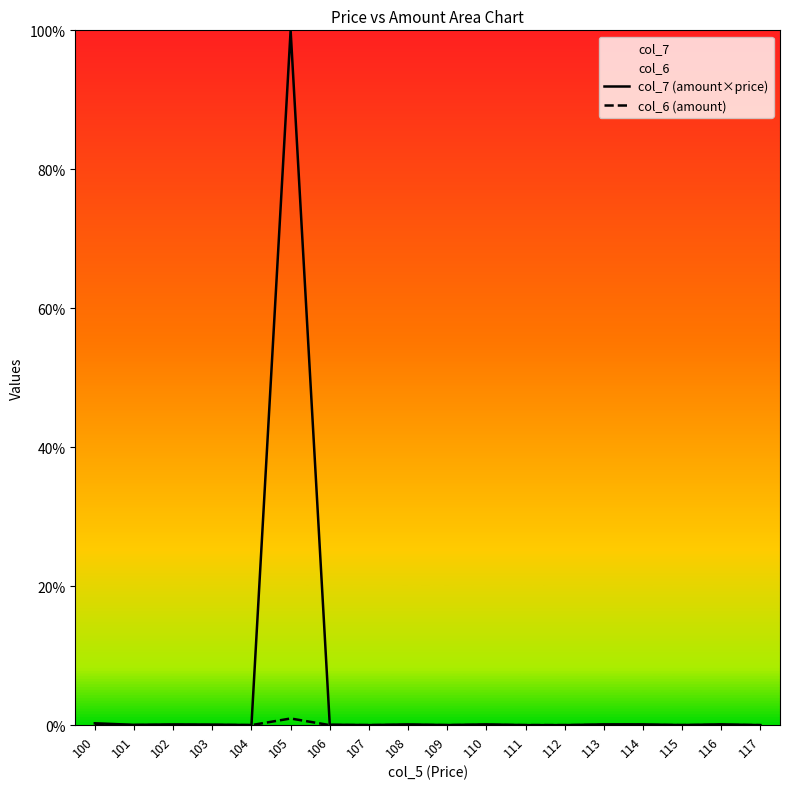

Rank the categories by col_7 (amount×price) value from lowest to highest.

112, 117, 111, 107, 104, 109, 115, 101, 106, 103, 102, 108, 110, 114, 113, 116, 100, 105